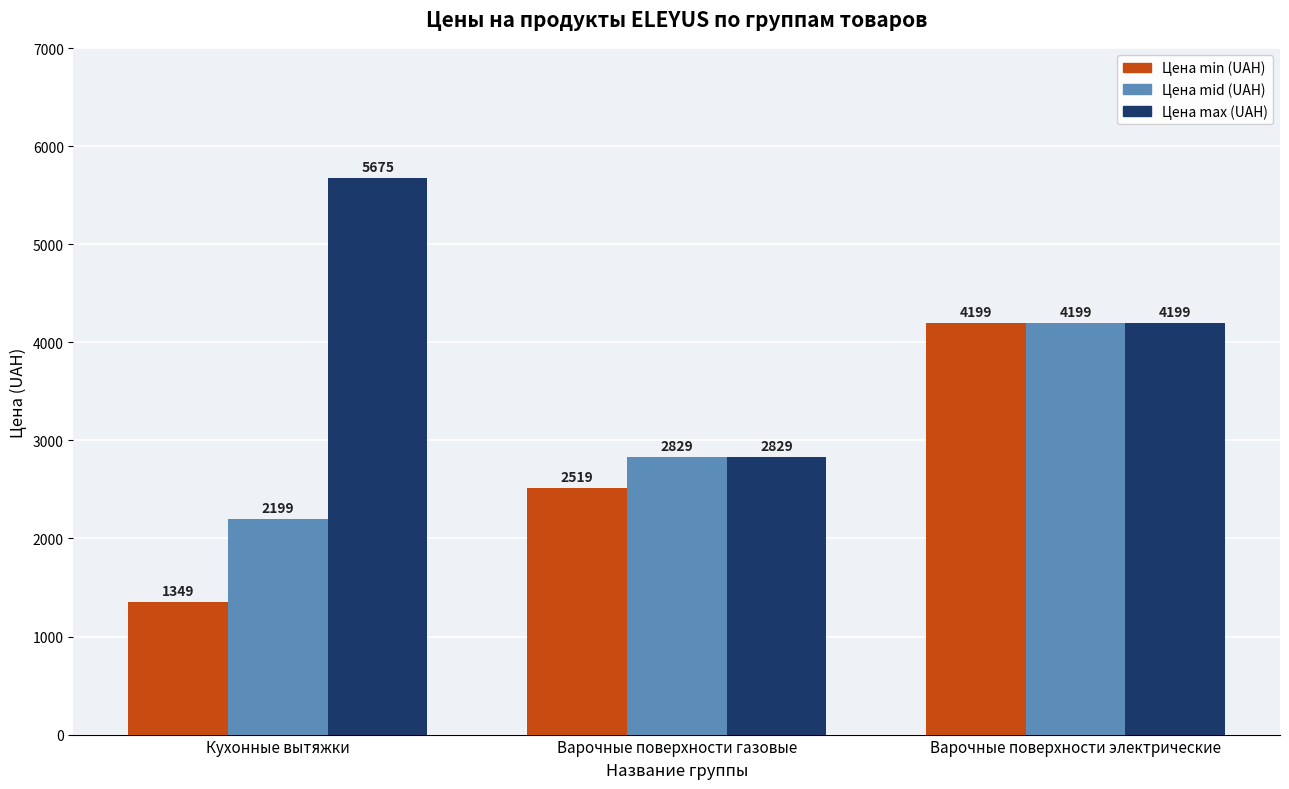

At which category is the sum across all series the highest?

Варочные поверхности электрические